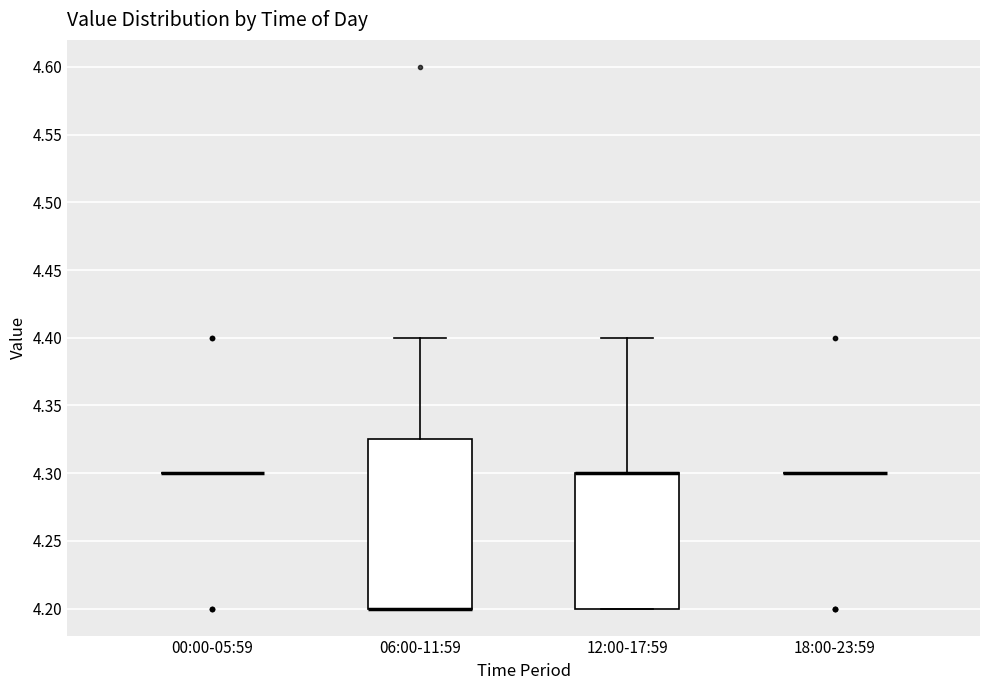

Reading left to right, read every box against the y-axis: the position of its median line, the range the box covers, and the ends of its whiskers. The values are not printed on the chart, so give them approximately, as read against the axis.

00:00-05:59: box collapsed to a line at 4.300, whiskers 4.300 to 4.300
06:00-11:59: median 4.200 (drawn on the box's lower edge), box 4.200 to 4.325, whiskers 4.200 to 4.400
12:00-17:59: median 4.300 (drawn on the box's upper edge), box 4.200 to 4.300, whiskers 4.200 to 4.400
18:00-23:59: box collapsed to a line at 4.300, whiskers 4.300 to 4.300